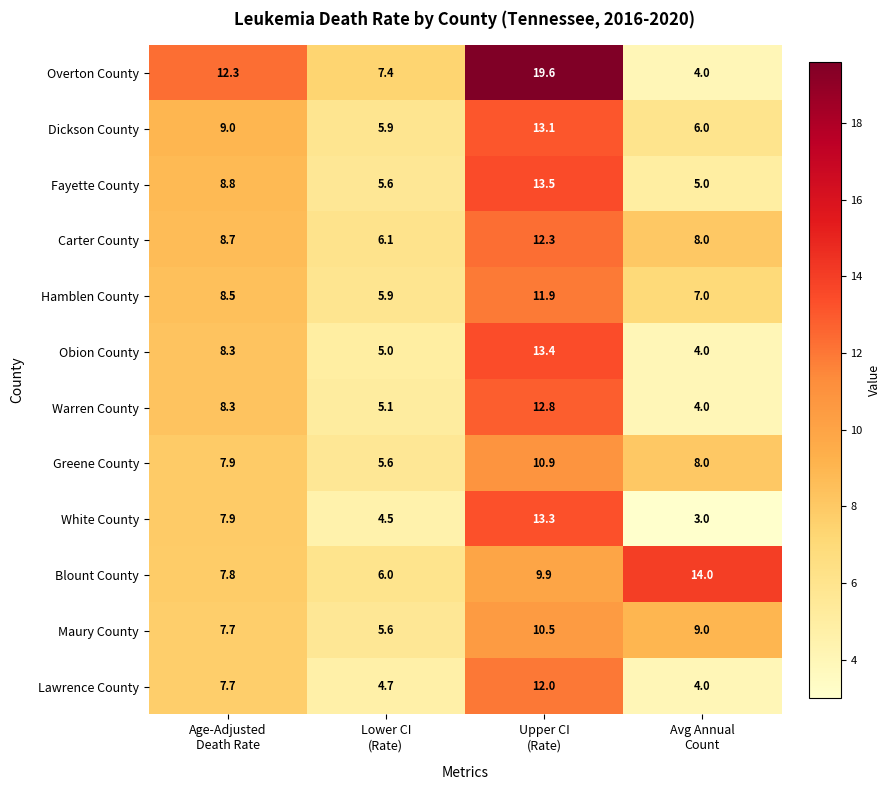

Which series has the largest total across all categories?

Overton County